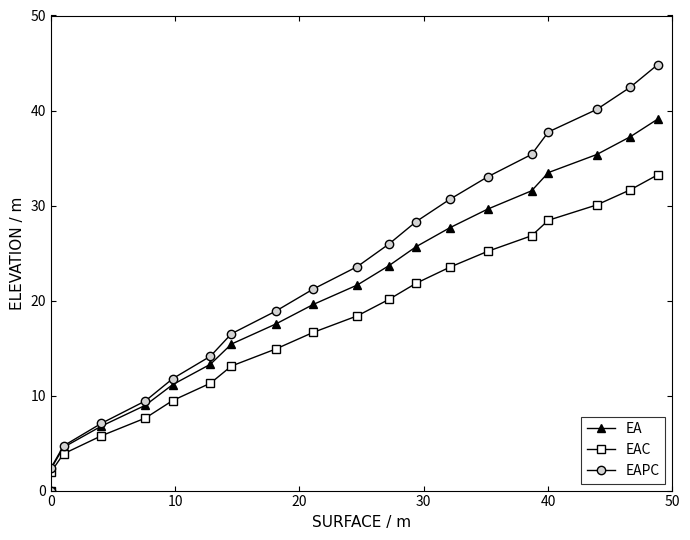

Is it true that EAC equals -10.0 at 0?

False